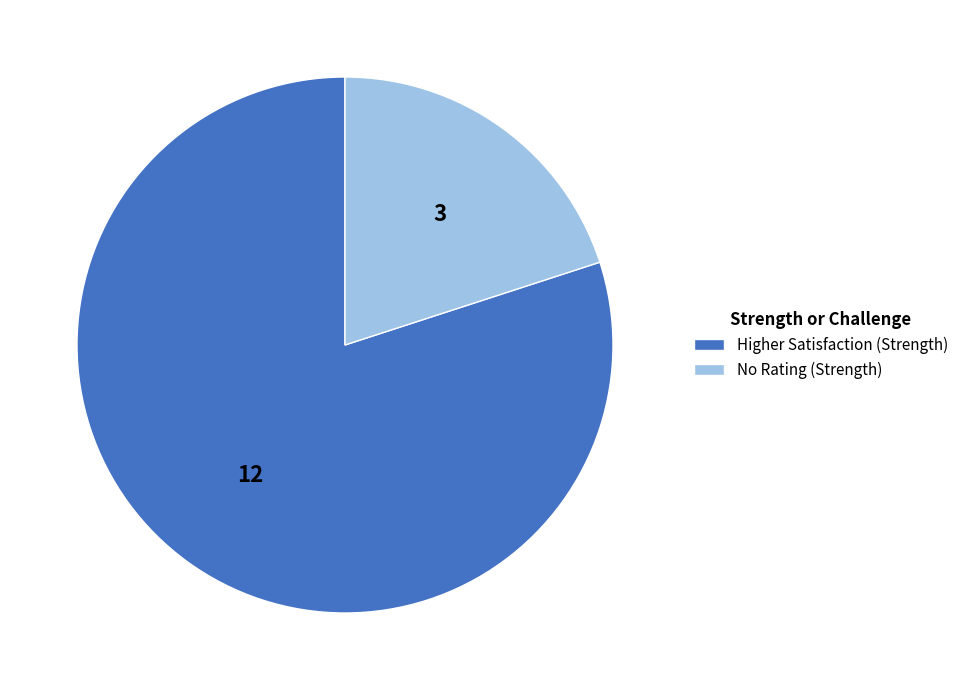

Rank the categories by value from highest to lowest.

Higher Satisfaction (Strength), No Rating (Strength)